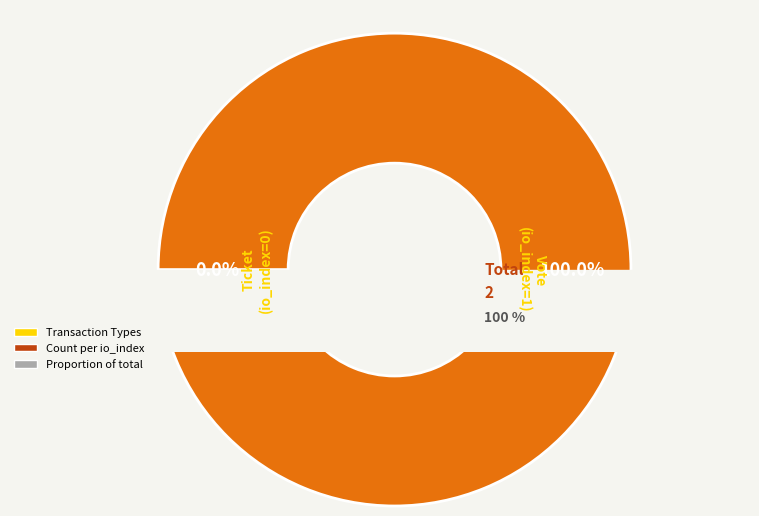

Which category accounts for the majority?

Vote